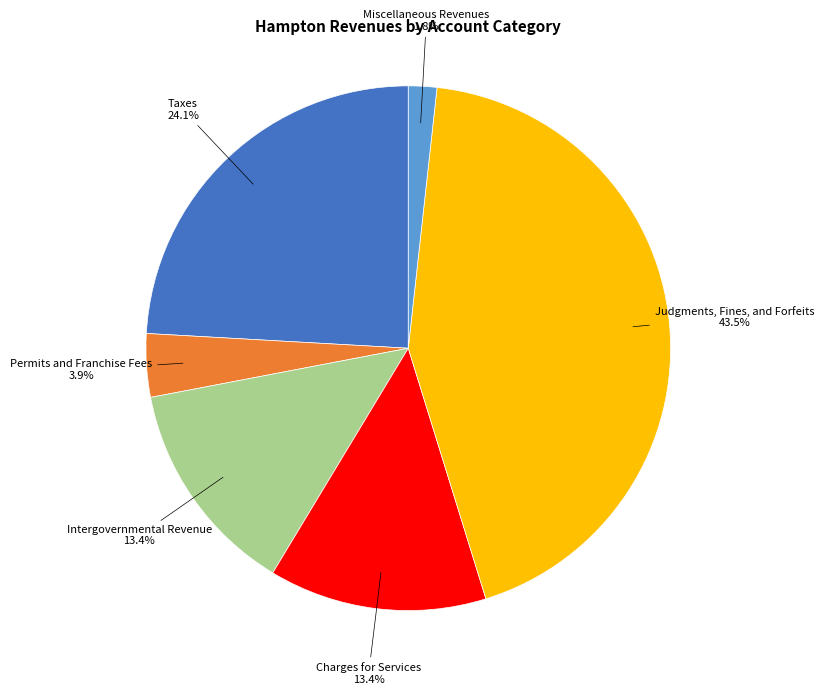

Does any single category account for the majority?

No